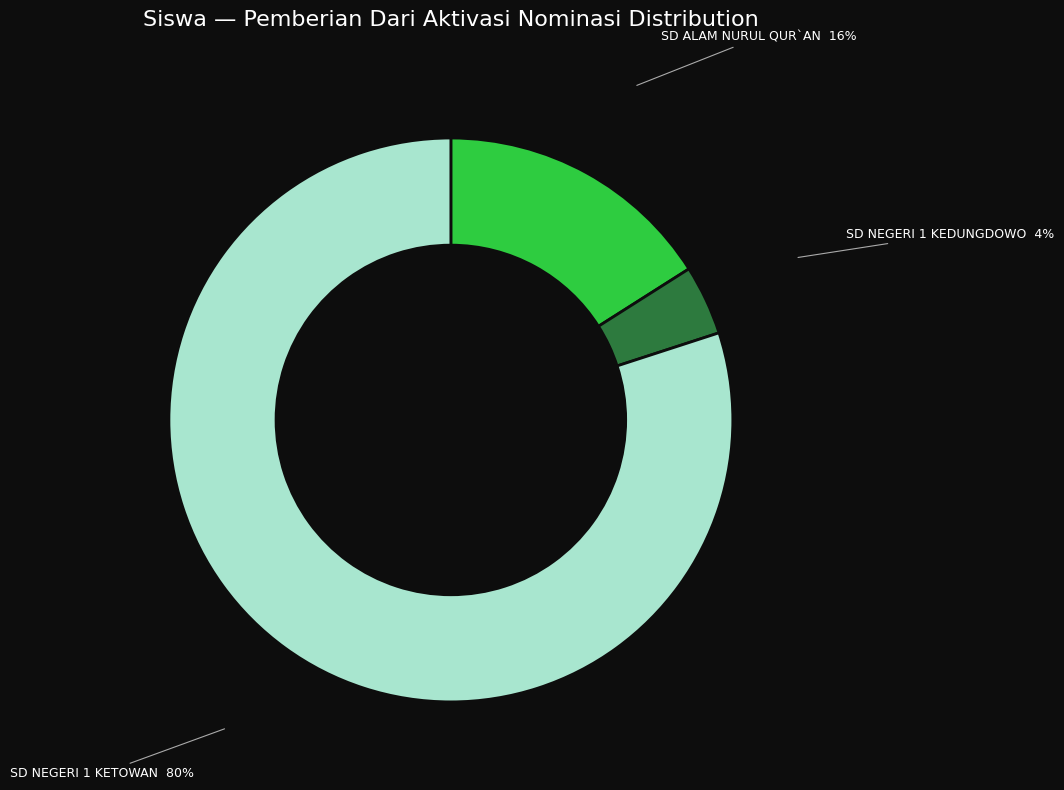

How many slices are in this pie chart?

3